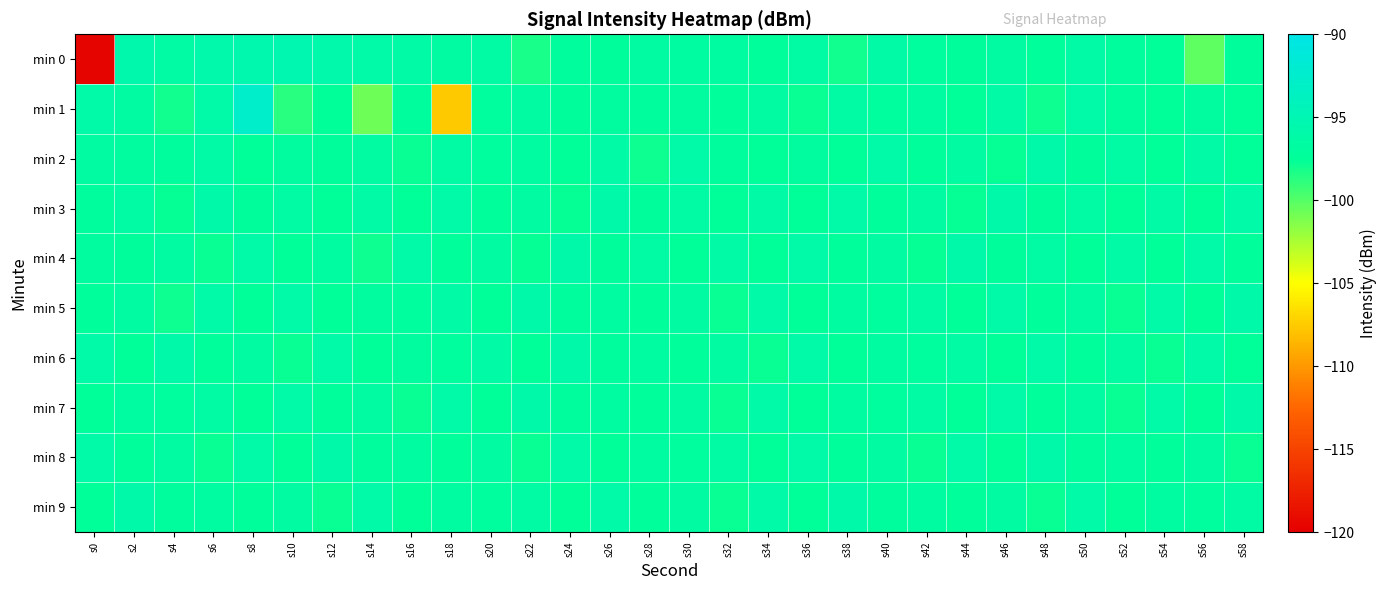

Which series changed the most between s36 and s46?

min 1